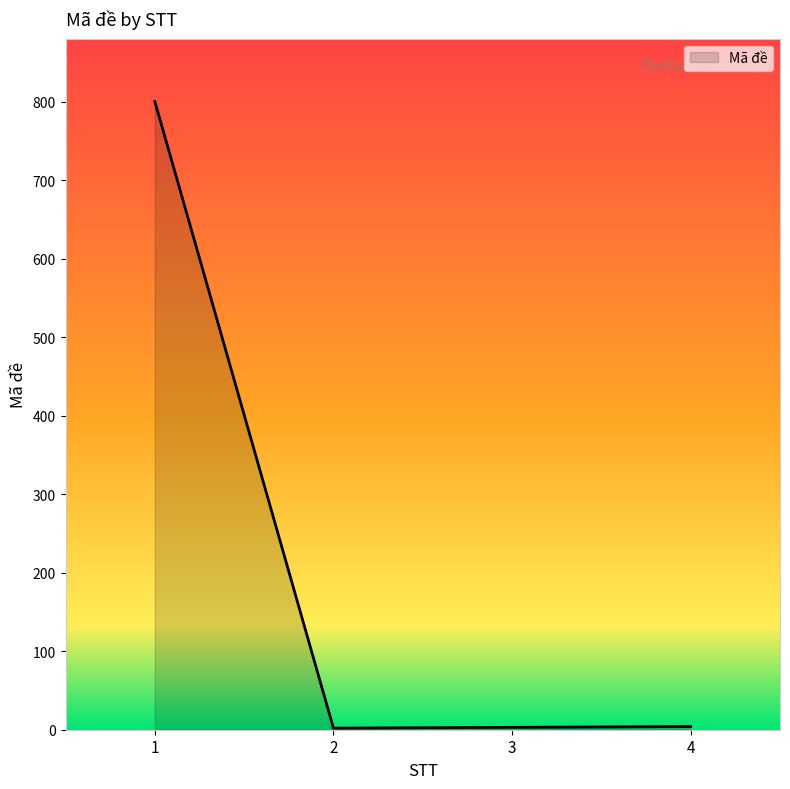

How many values are below 4?

2